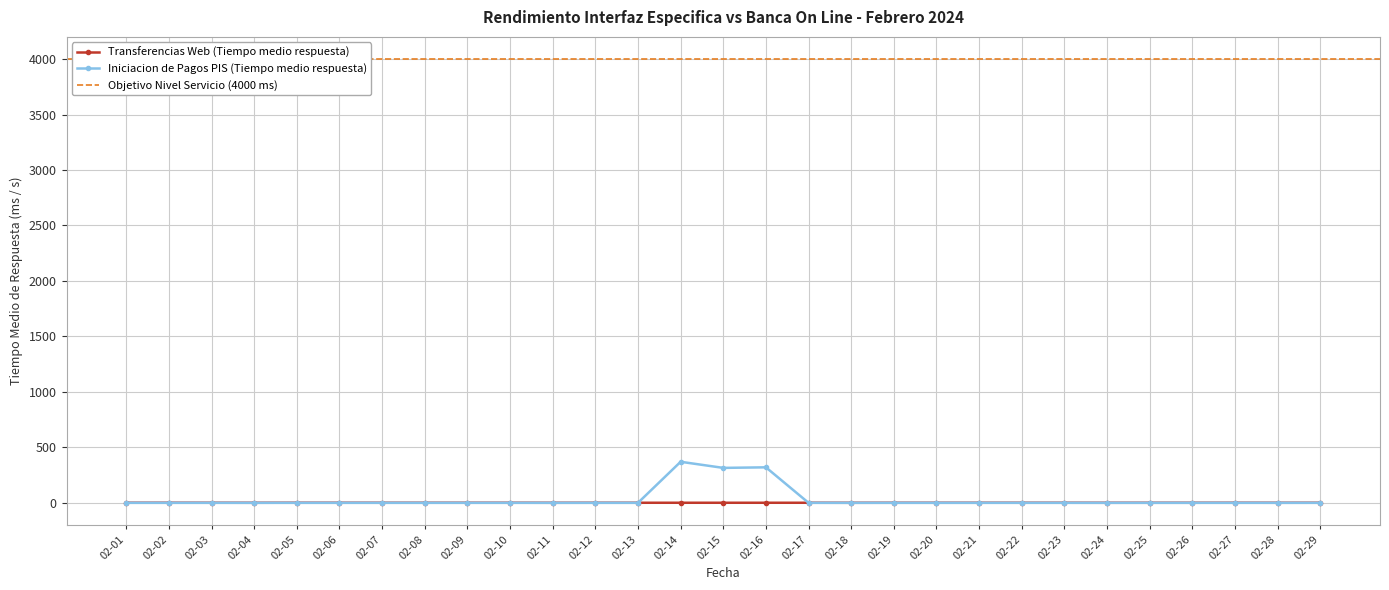

Which category has the highest value across all series?

02-14